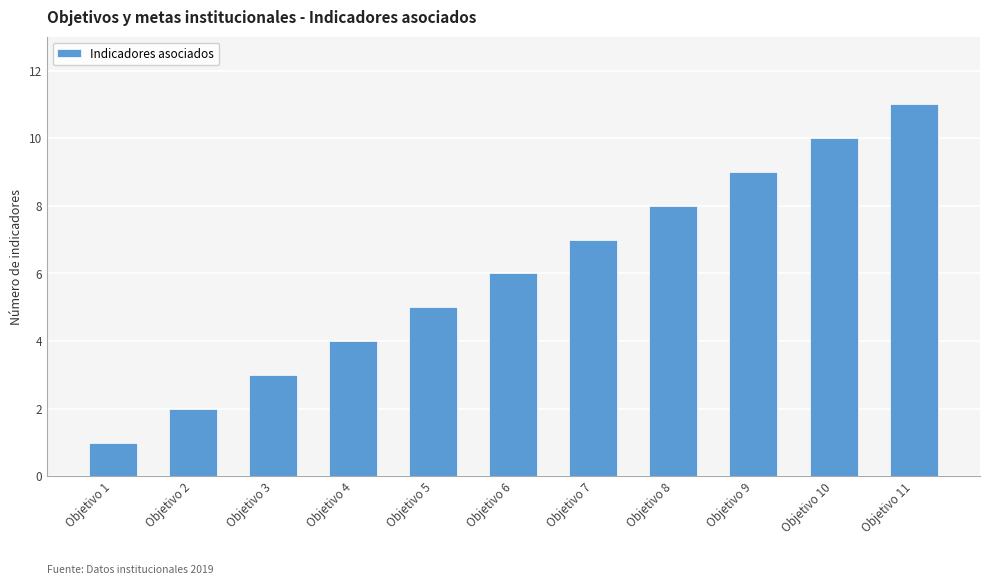

What is the value of the 10th bar from the left?

10